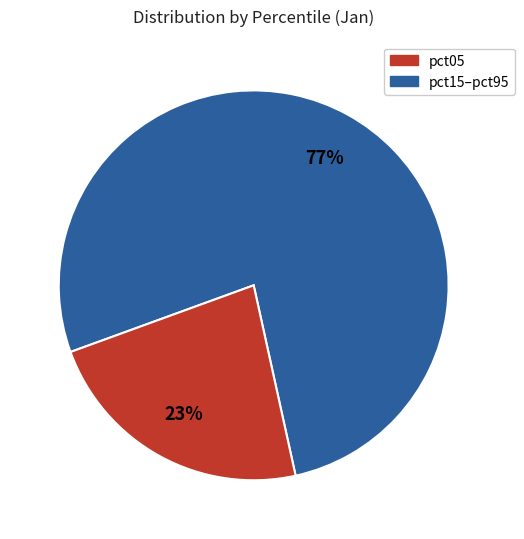

How many slices are in this pie chart?

2